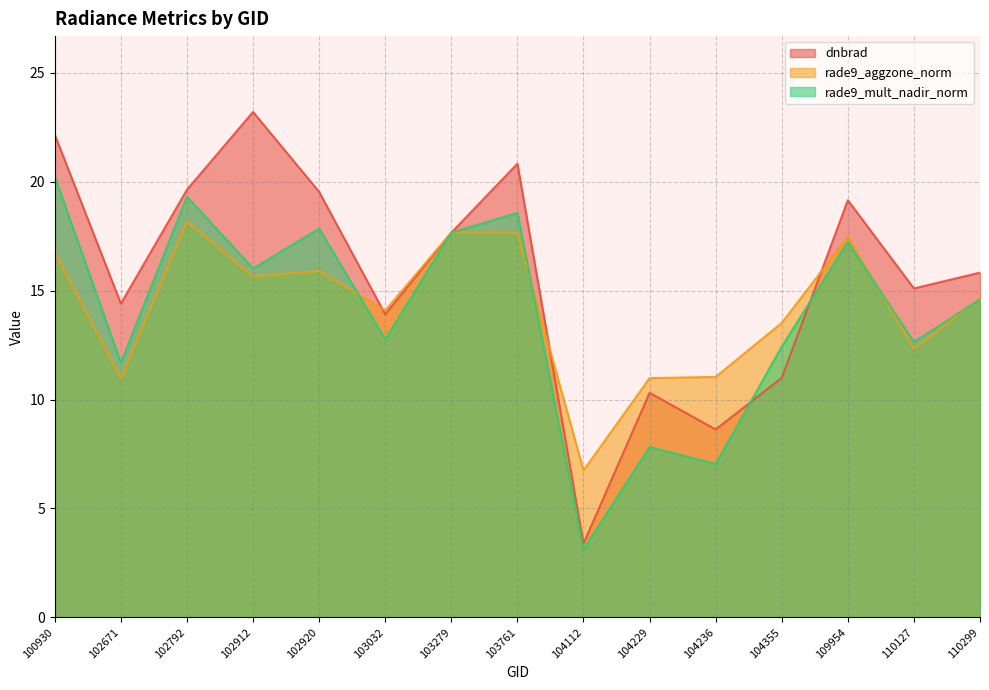

How many distinct data groups are displayed?

3